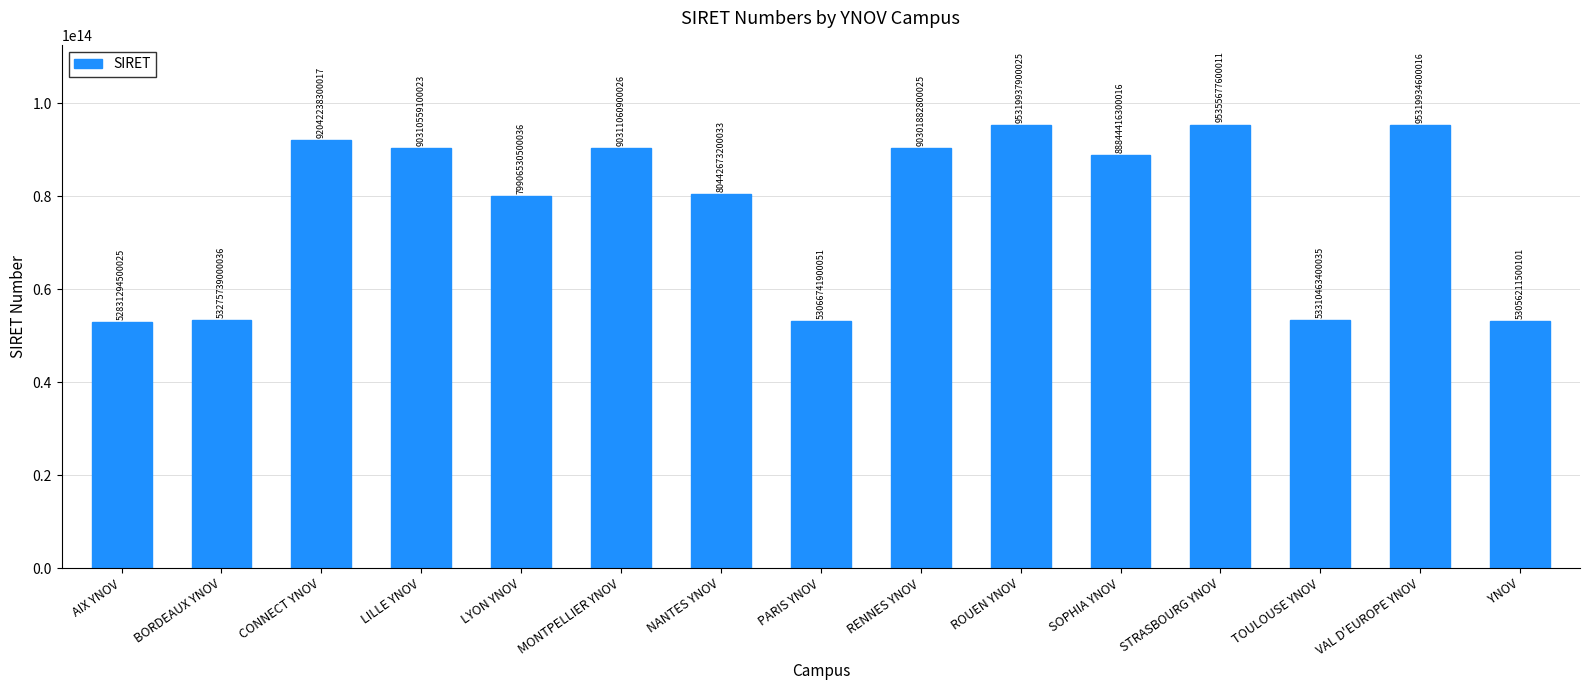

Where does the data first go above 88844416300016?

CONNECT YNOV